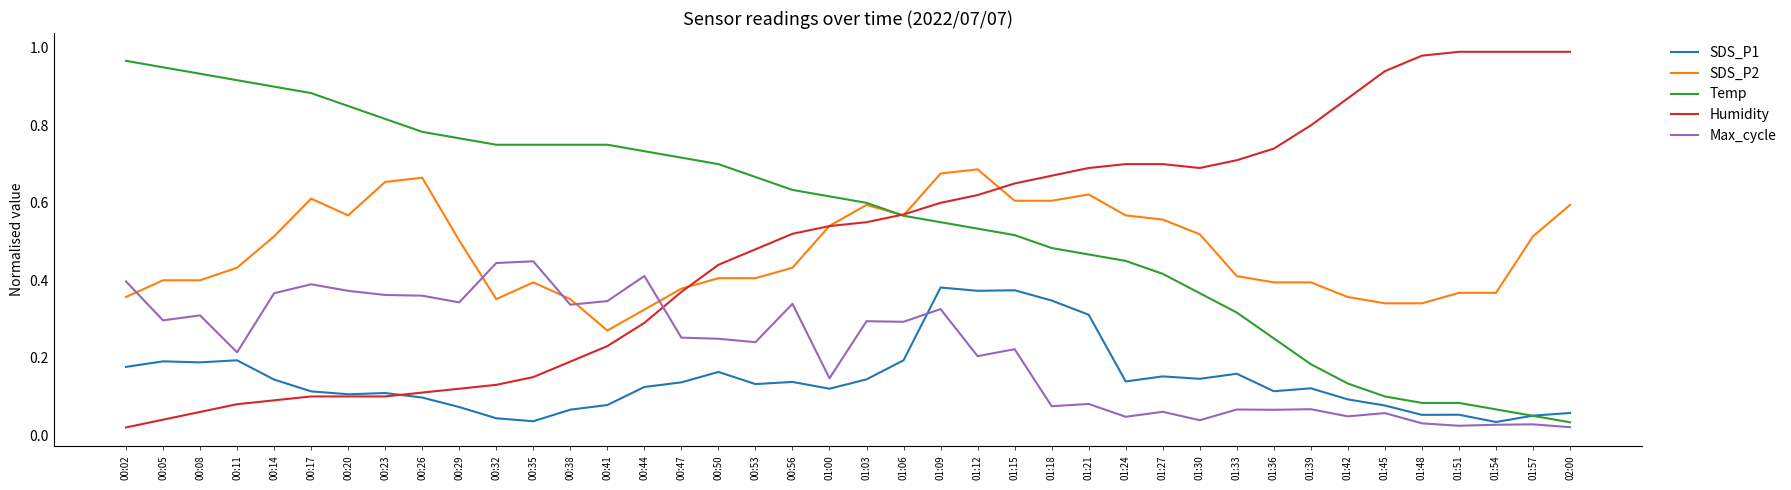

True or false: Temp and Max_cycle cross at least once.

False